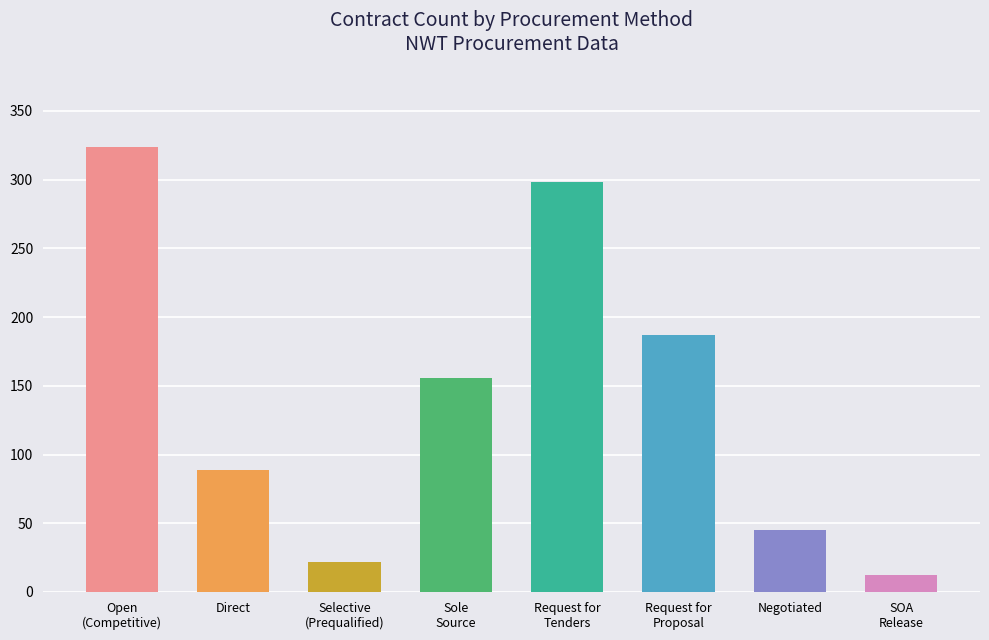

Reading left to right, extract all data points from this chart.

Open
(Competitive)=324	Direct=89	Selective
(Prequalified)=22	Sole
Source=156	Request for
Tenders=298	Request for
Proposal=187	Negotiated=45	SOA
Release=12